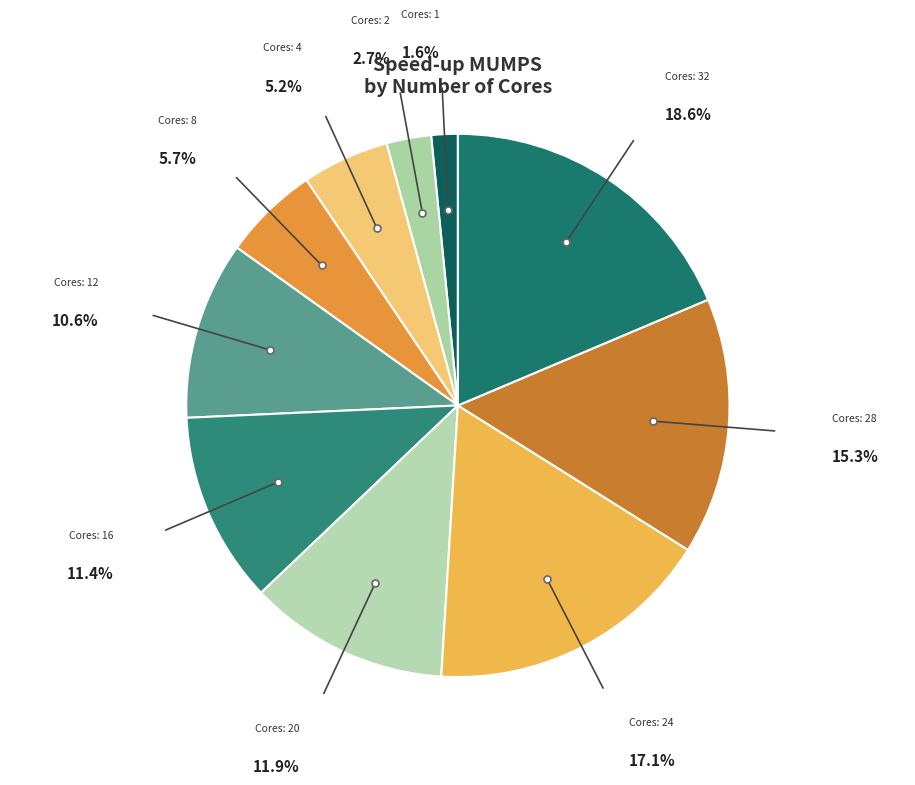

How many slices are in this pie chart?

10